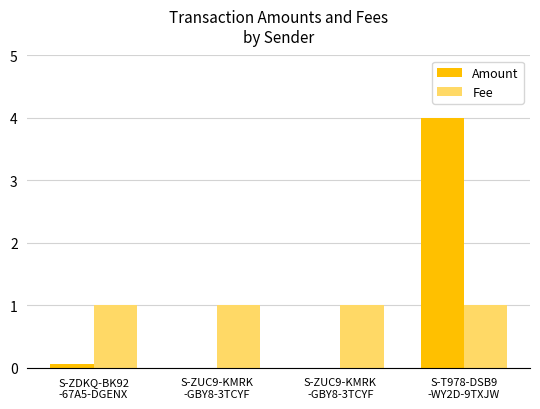

Reading left to right, transcribe all the data shown in this chart.

Amount: 0.1	0.0	0.0	4.0
Fee: 1.0	1.0	1.0	1.0